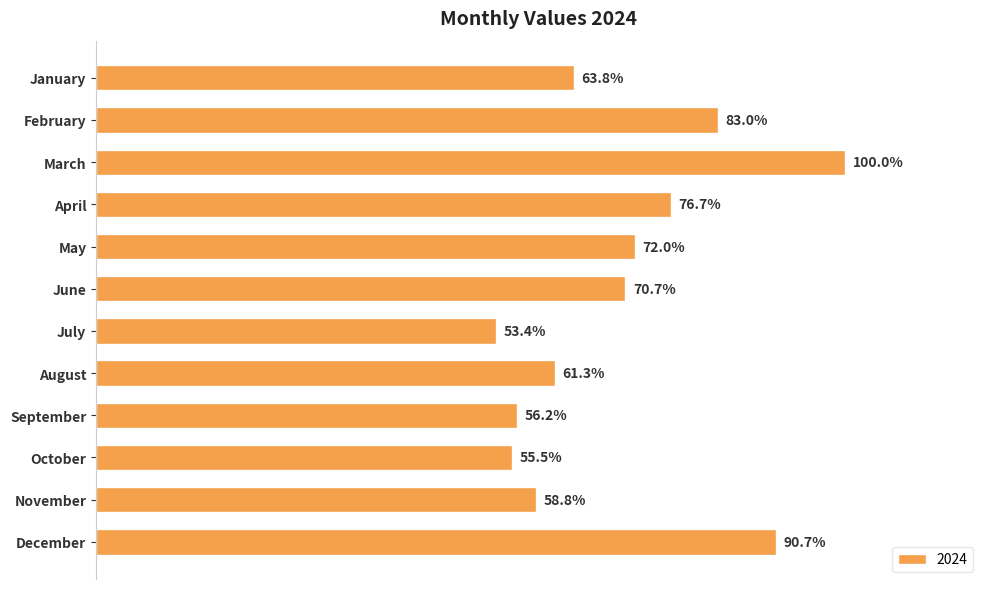

List the labels in order of value, largest first.

March, December, February, April, May, June, January, August, November, September, October, July